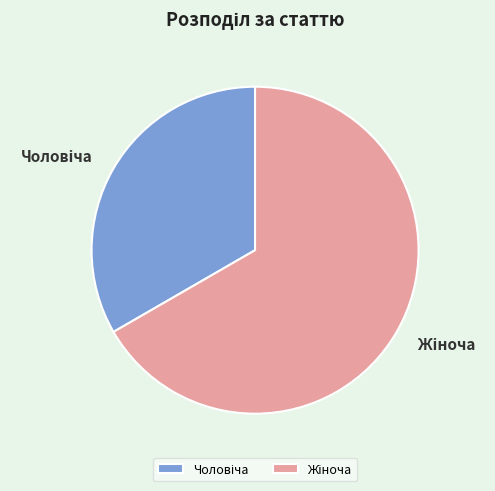

Does any single category account for the majority?

Yes